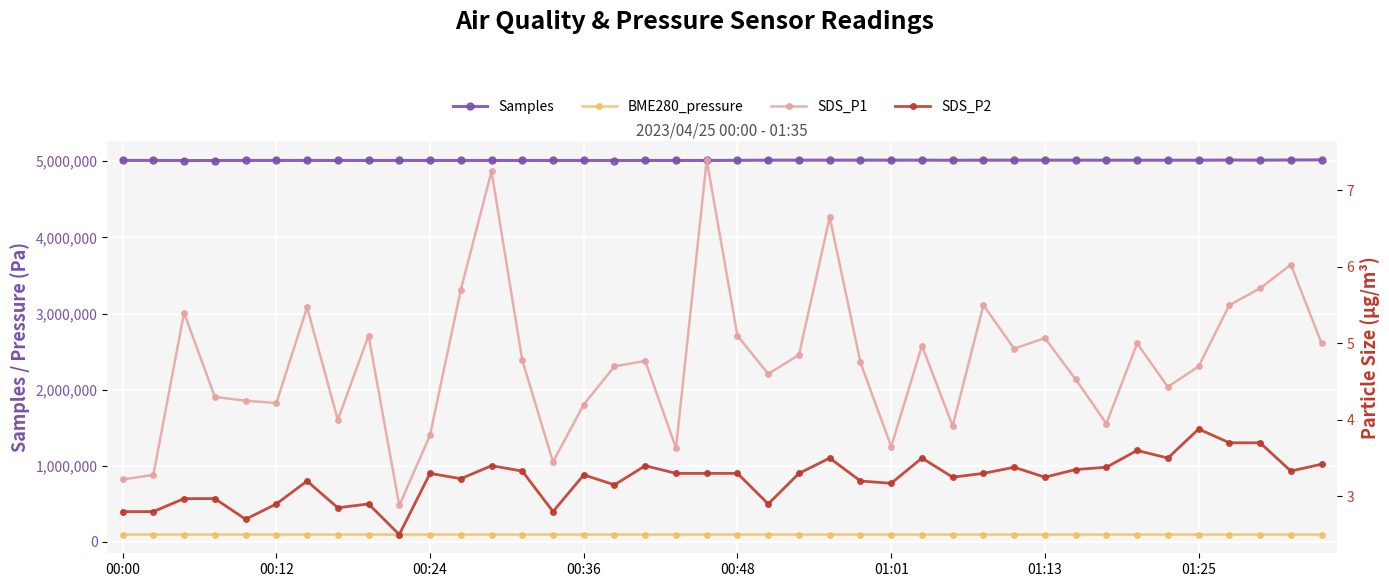

How many interior local peaks does the BME280_pressure series have?

14